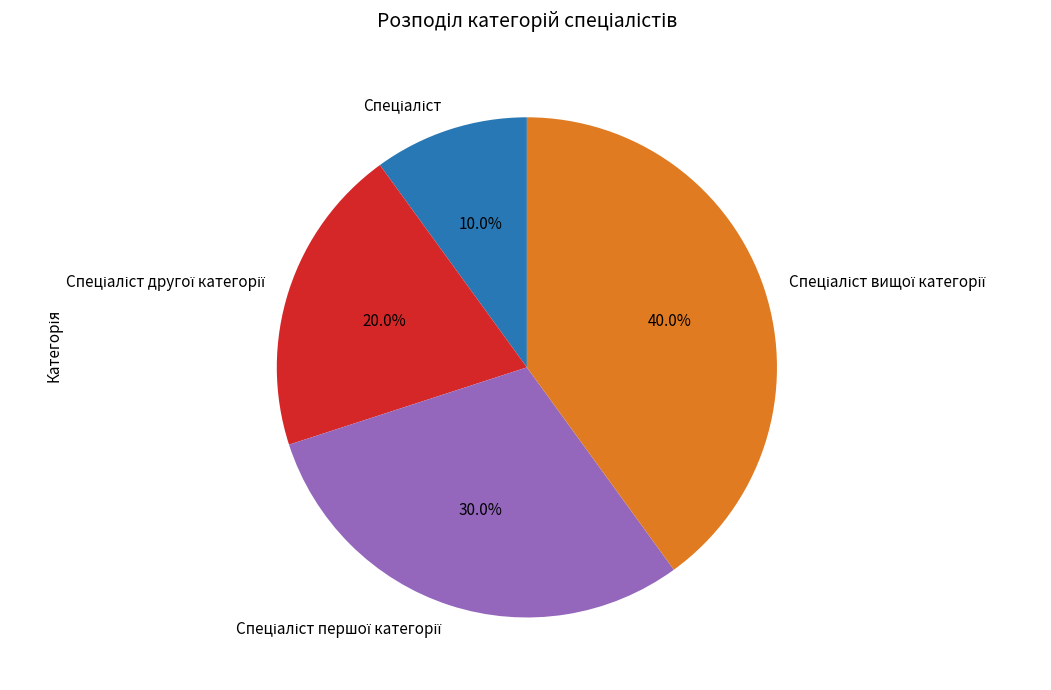

Is there any slice that represents more than half of the pie?

No